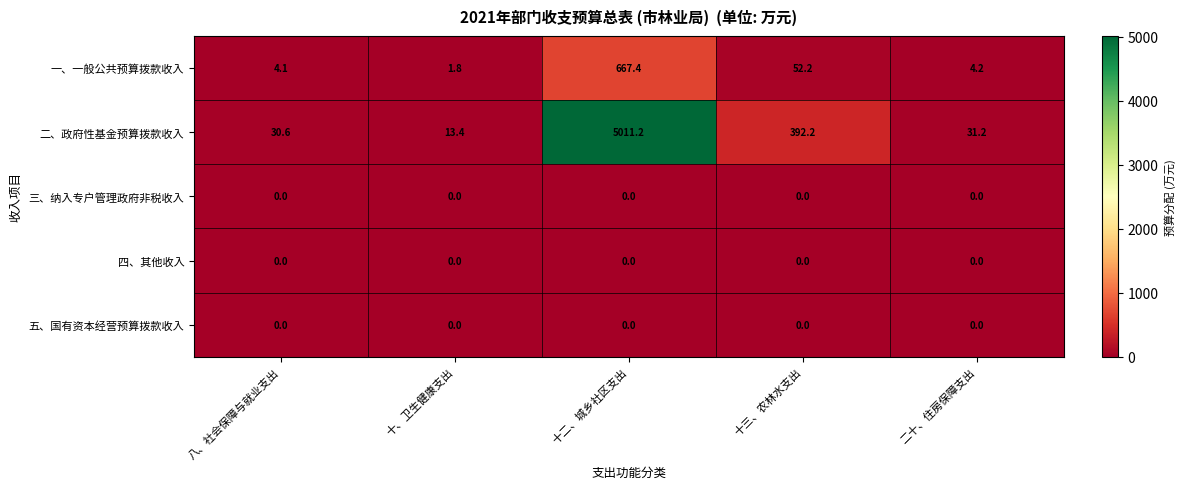

What is the total value across all series at 八、社会保障与就业支出?

34.7